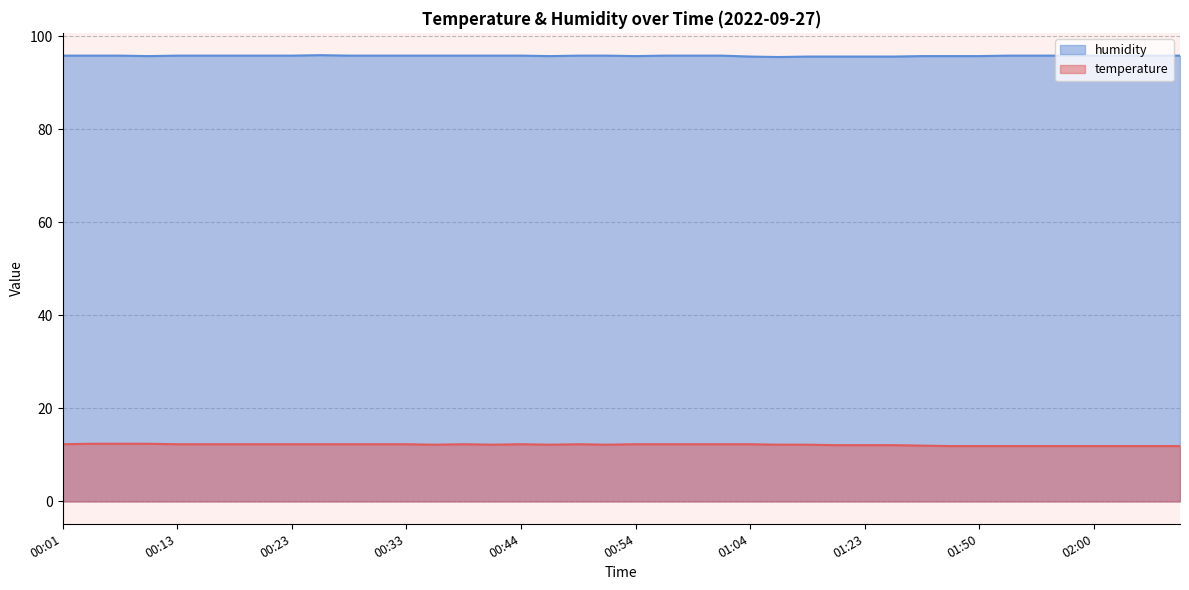

In temperature, how many points are higher than both neighbors (excluding endpoints)?

3